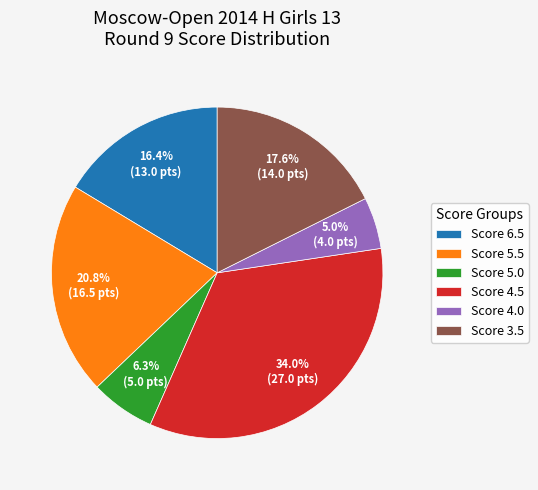

Does any single category account for the majority?

No